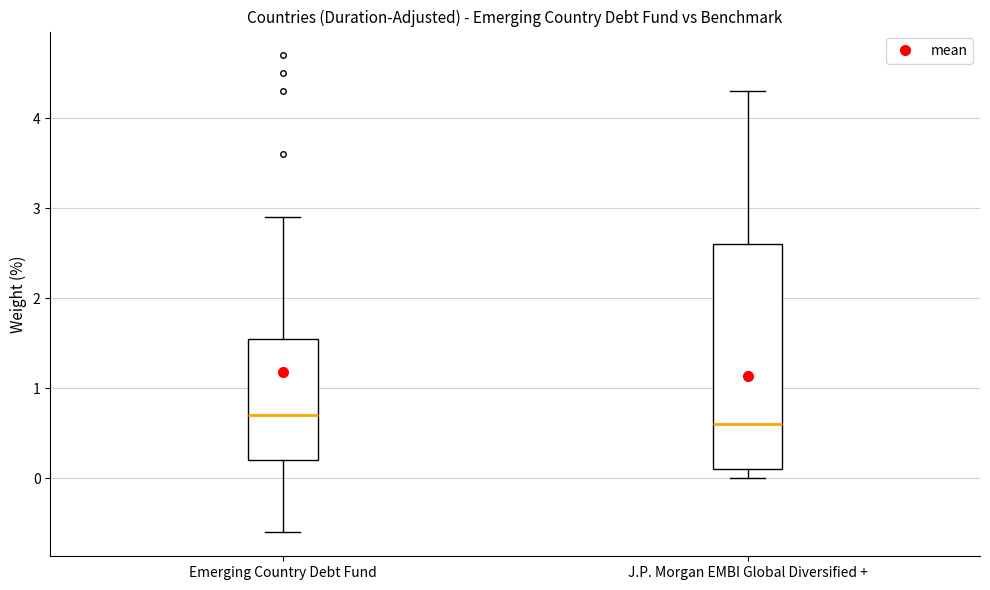

Reading left to right, transcribe this box plot: for each box, give where its median line is, the range the box spans, and where its two whiskers end, as read against the y-axis. The values are not printed on the chart, so give them approximately, as read against the axis.

Emerging Country Debt Fund: median 0.7, box 0.2 to 1.6, whiskers -0.6 to 2.9
J.P. Morgan EMBI Global Diversified +: median 0.6, box 0.1 to 2.6, whiskers 0.0 to 4.3